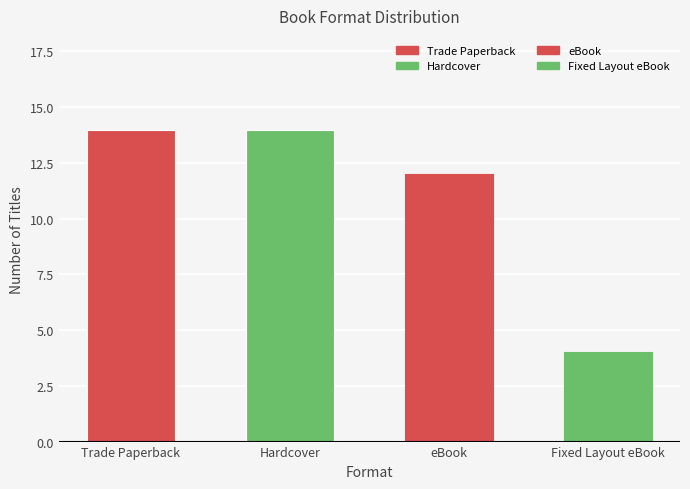

What is the label of the 1st bar from the left?

Trade Paperback